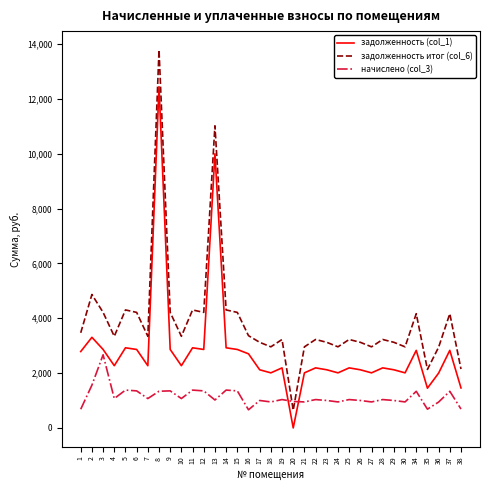

Which category has the highest value in the начислено (col_3) series?

3